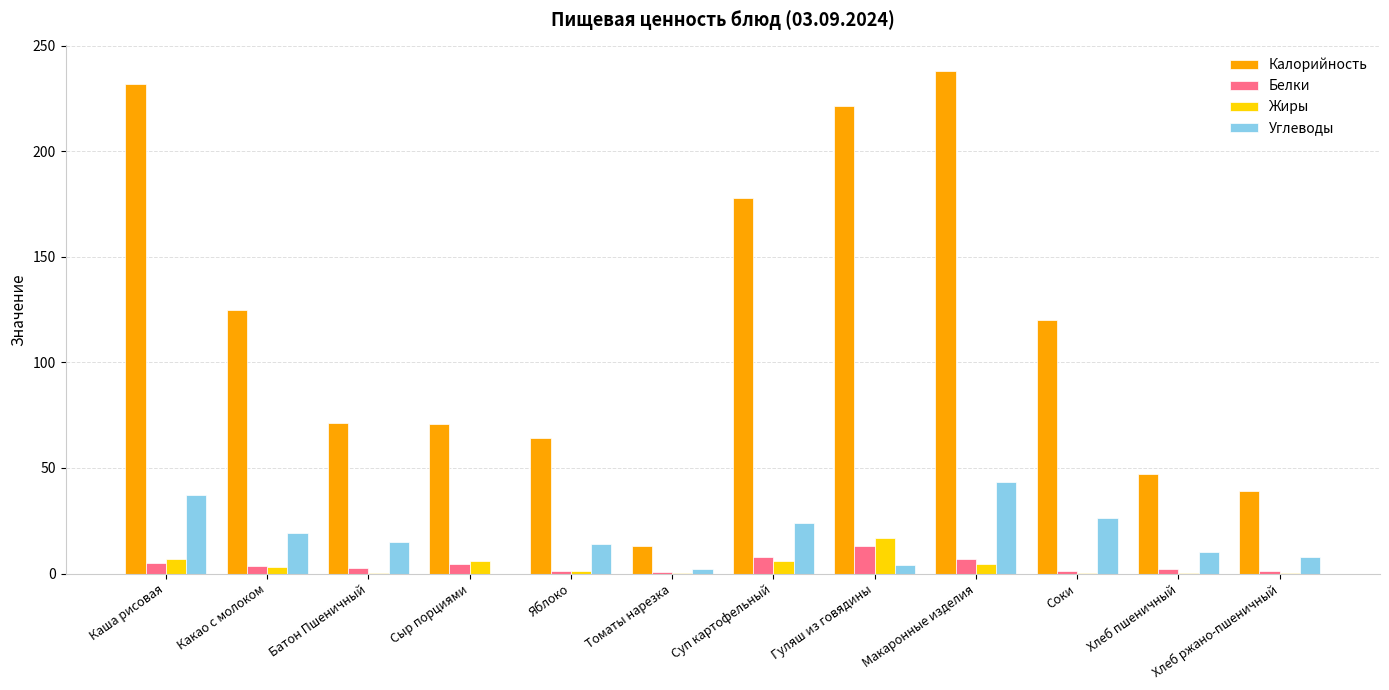

What is the highest value of the Белки series?

13.2